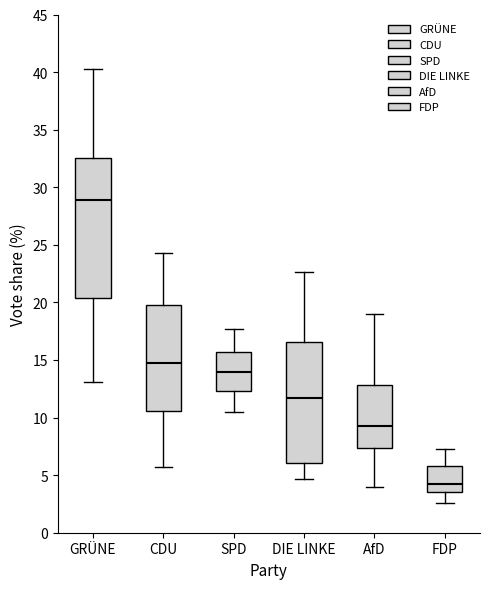

Which box is the tallest, from its lower edge to its upper edge?

GRÜNE